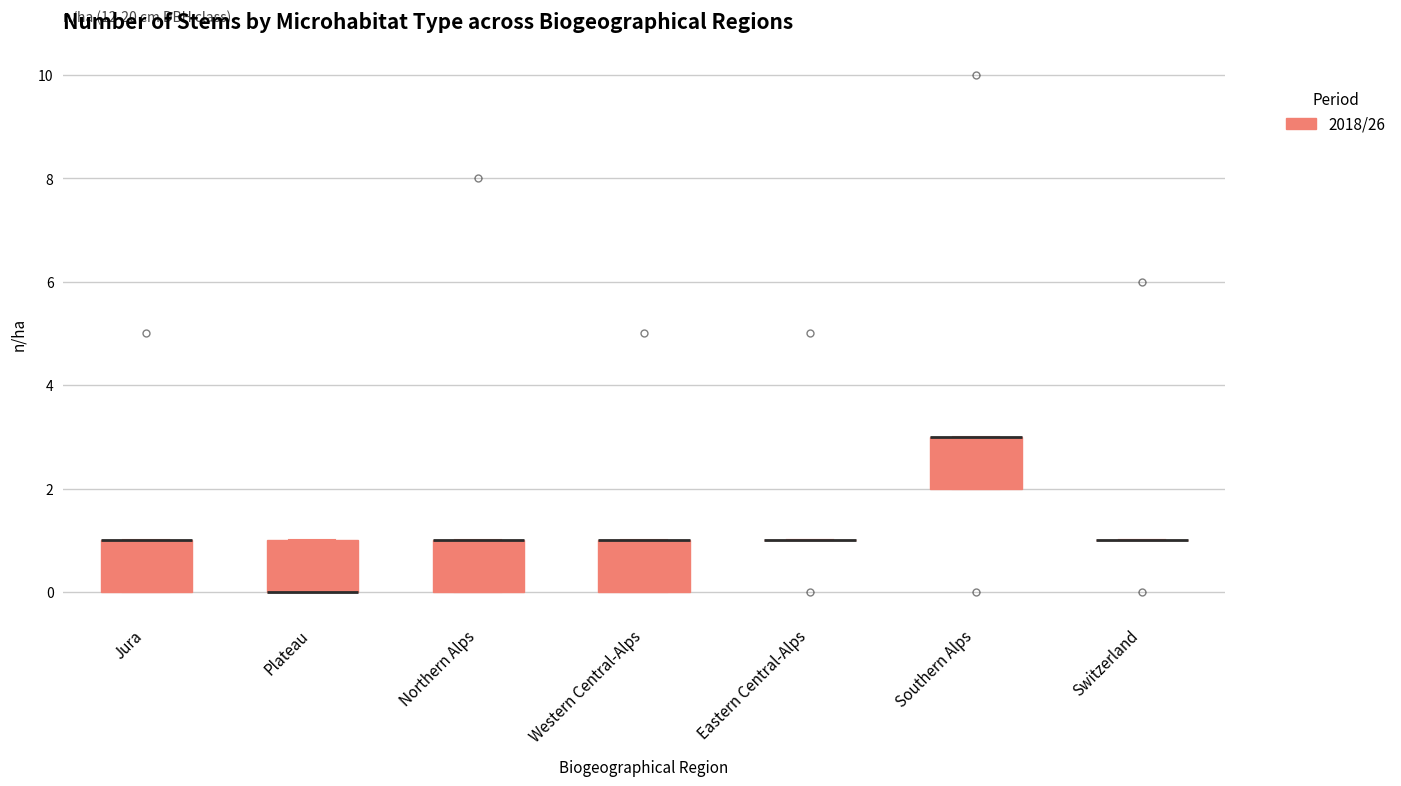

Reading left to right, transcribe this box plot: for each box, give where its median line is, the range the box spans, and where its two whiskers end, as read against the y-axis. The values are not printed on the chart, so give them approximately, as read against the axis.

Jura: median 1 (drawn on the box's upper edge), box 0 to 1, whiskers 0 to 1
Plateau: median 0 (drawn on the box's lower edge), box 0 to 1, whiskers 0 to 1
Northern Alps: median 1 (drawn on the box's upper edge), box 0 to 1, whiskers 0 to 1
Western Central-Alps: median 1 (drawn on the box's upper edge), box 0 to 1, whiskers 0 to 1
Eastern Central-Alps: box collapsed to a line at 1, whiskers 1 to 1
Southern Alps: median 3 (drawn on the box's upper edge), box 2 to 3, whiskers 2 to 3
Switzerland: box collapsed to a line at 1, whiskers 1 to 1